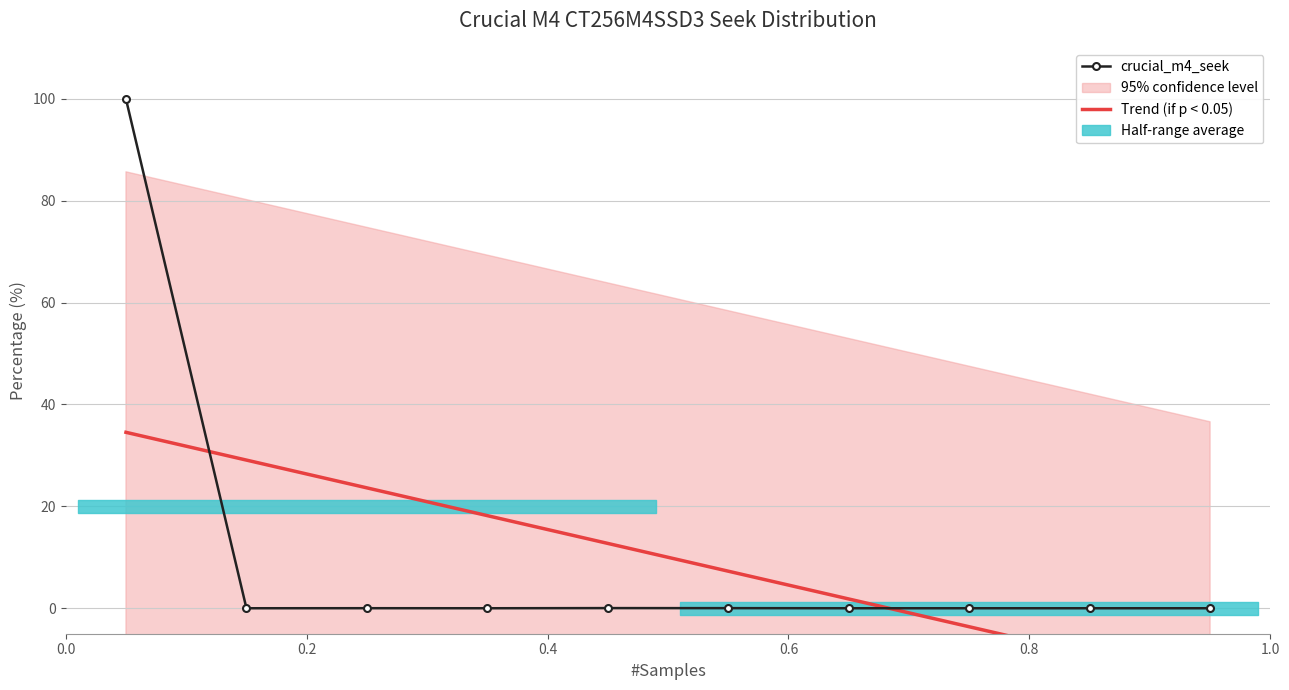

What is the sum of all values?

100.0